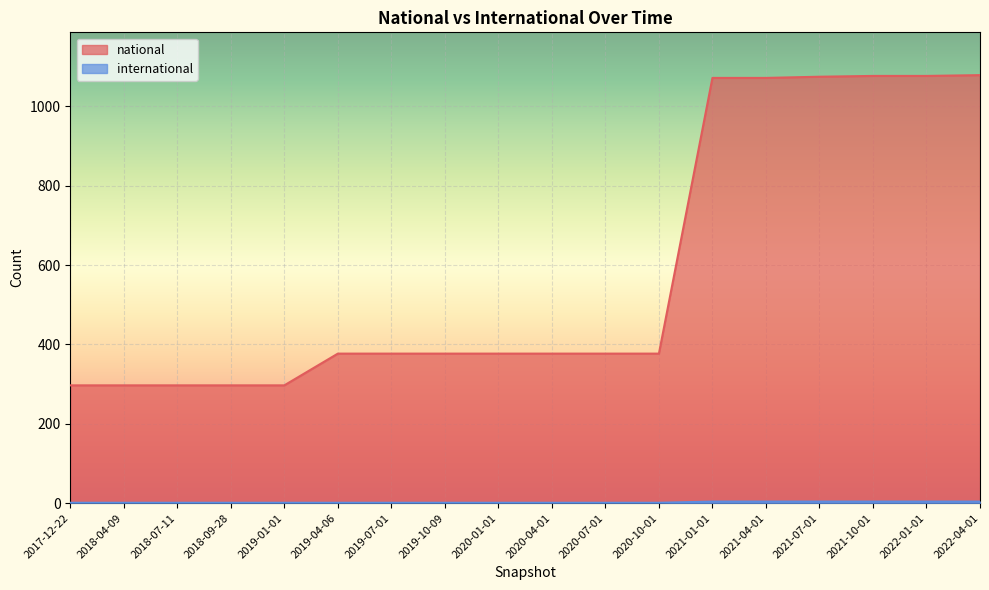

At which category is the sum across all series the highest?

2022-04-01